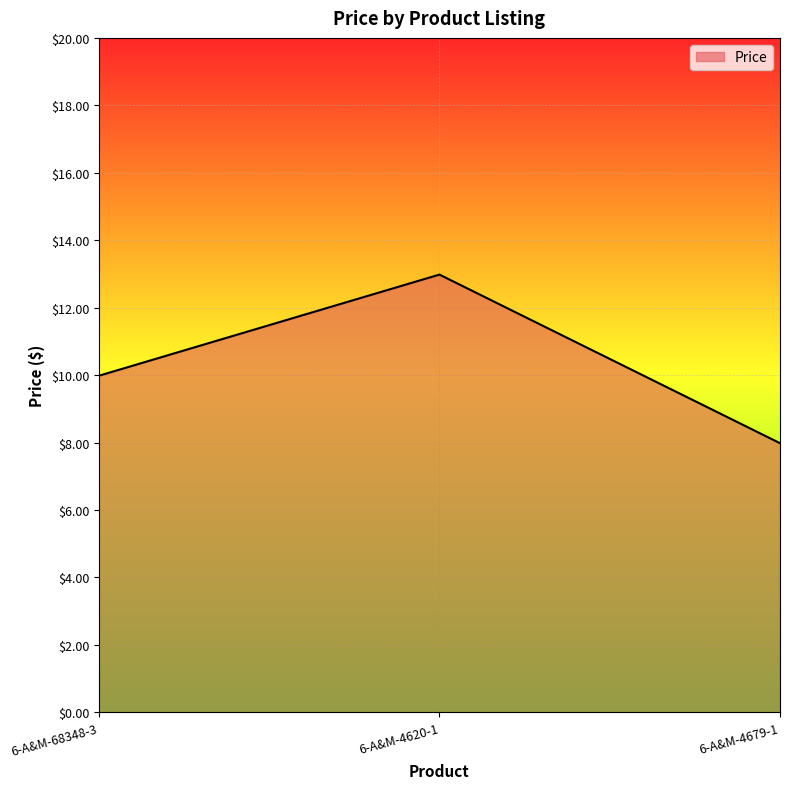

What is the change in value from 6-A&M-68348-3 to 6-A&M-4620-1?

+3.0